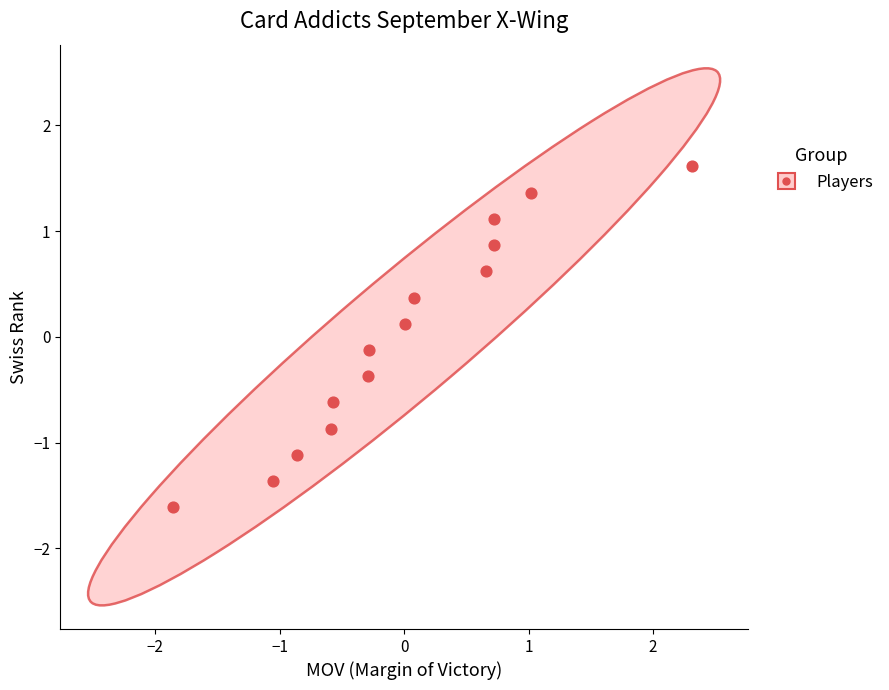

What is the range of Y values (max minus min)?

3.2